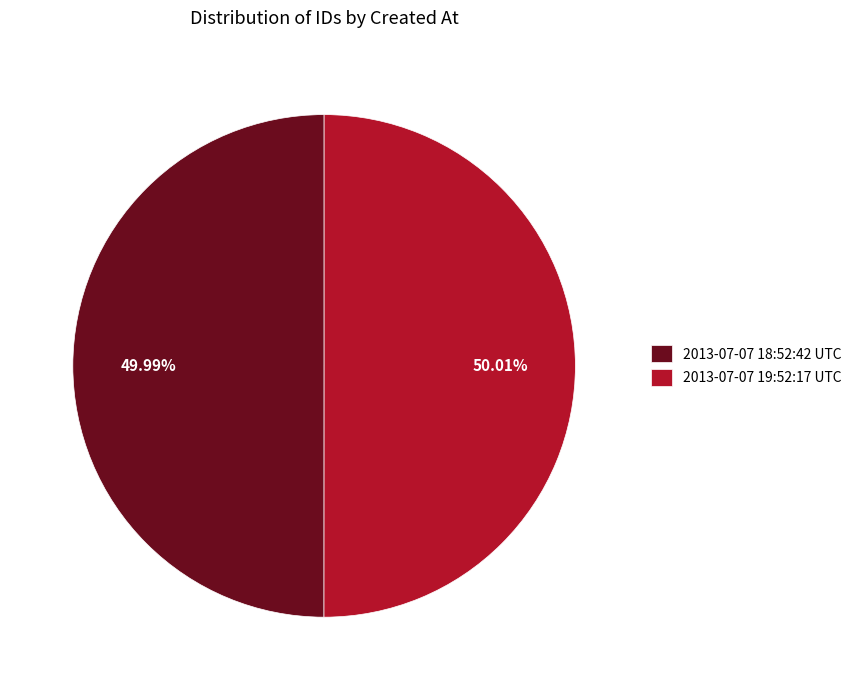

To the nearest percent, what is the combined percentage of 2013-07-07 18:52:42 UTC and 2013-07-07 19:52:17 UTC?

100%